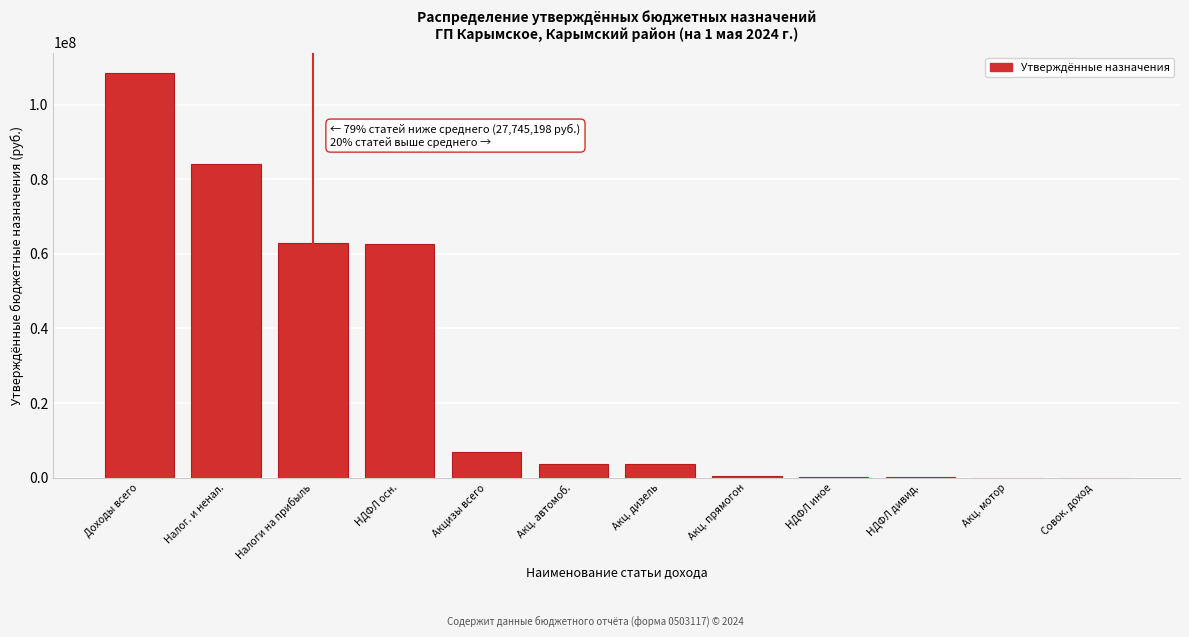

The value at НДФЛ осн. is 20048151. True or false?

False